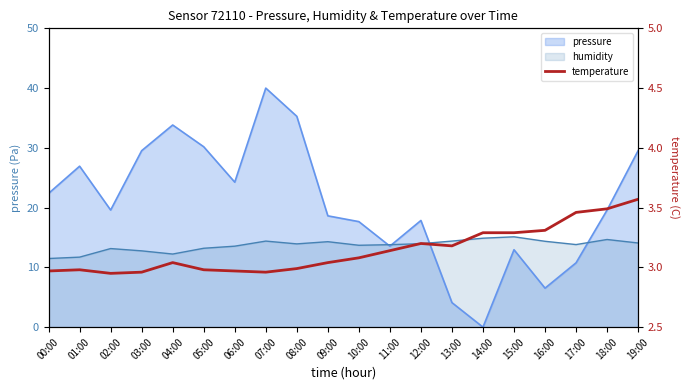

What position from the left is 00:00?

1